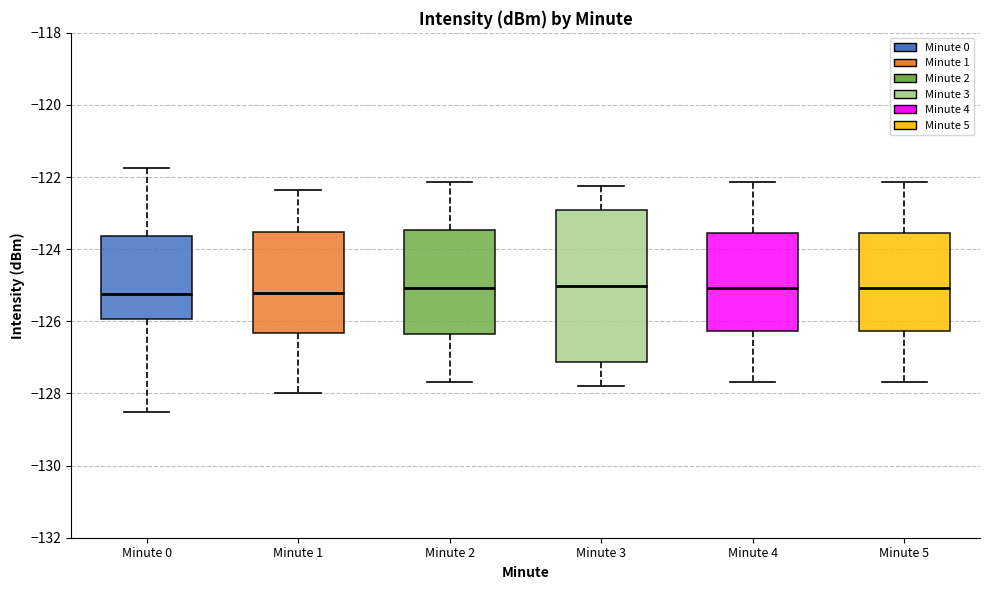

Reading left to right, read every box against the y-axis: the position of its median line, the range the box covers, and the ends of its whiskers. The values are not printed on the chart, so give them approximately, as read against the axis.

Minute 0: median -125.2, box -126.0 to -123.6, whiskers -128.6 to -121.8
Minute 1: median -125.2, box -126.4 to -123.6, whiskers -128.0 to -122.4
Minute 2: median -125.0, box -126.4 to -123.4, whiskers -127.6 to -122.2
Minute 3: median -125.0, box -127.2 to -123.0, whiskers -127.8 to -122.2
Minute 4: median -125.0, box -126.2 to -123.6, whiskers -127.6 to -122.2
Minute 5: median -125.0, box -126.2 to -123.6, whiskers -127.6 to -122.2